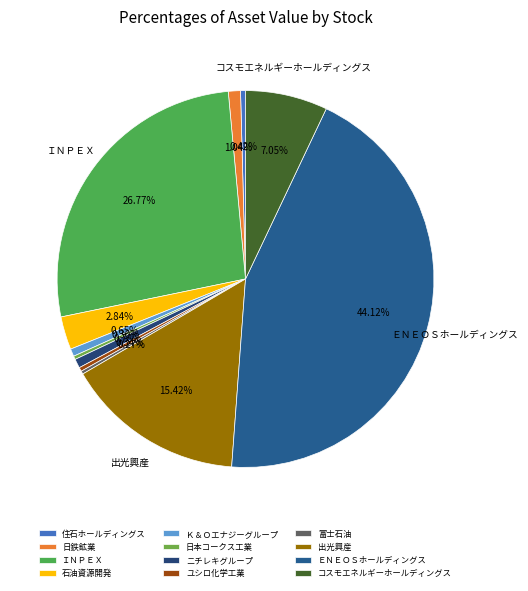

The コスモエネルギーホールディングス slice represents 7% of the pie. True or false?

True